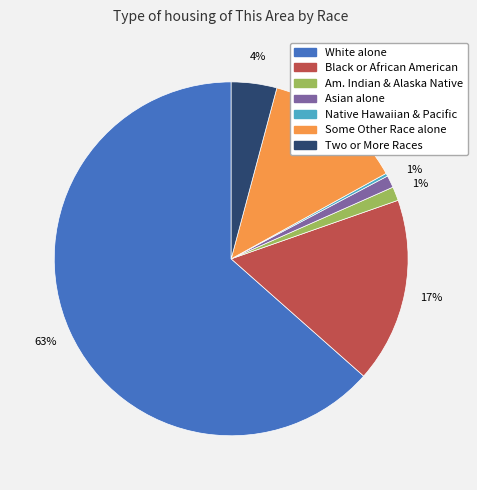

Is there any slice that represents more than half of the pie?

Yes